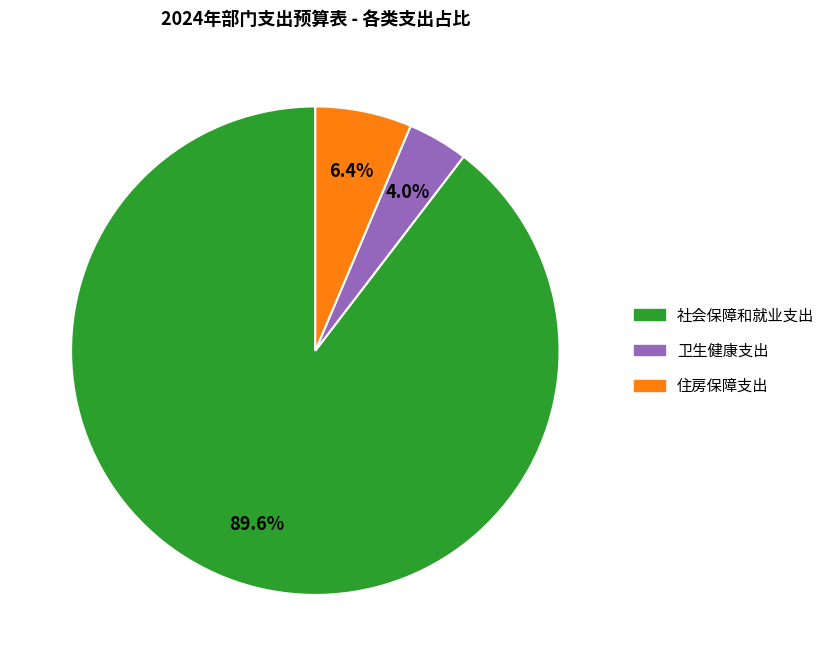

Rank the categories by value from highest to lowest.

社会保障和就业支出, 住房保障支出, 卫生健康支出